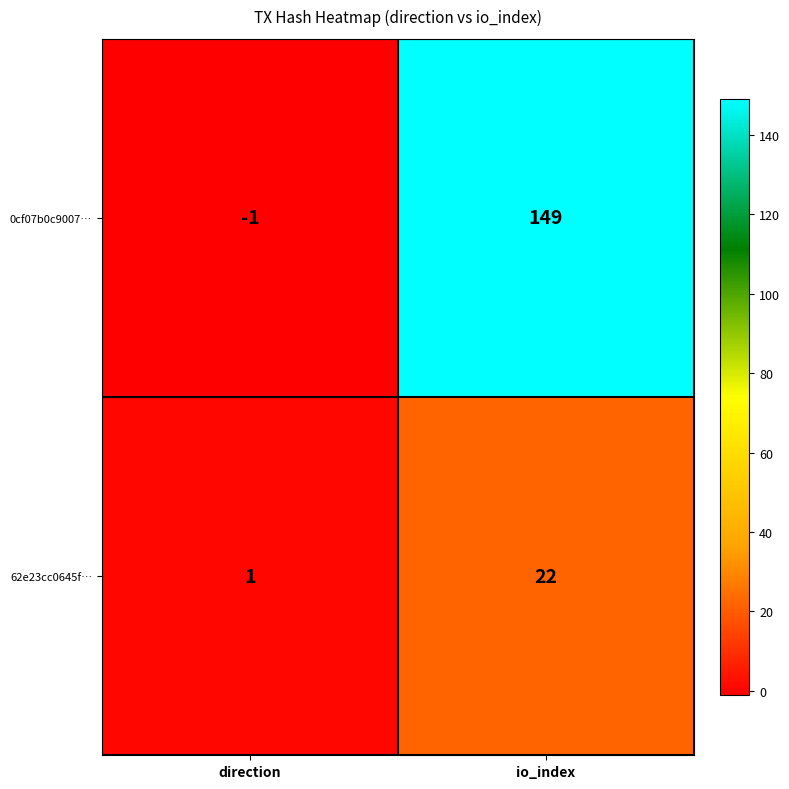

Reading left to right, transcribe all the data shown in this chart.

0cf07b0c9007…: -1	149
62e23cc0645f…: 1	22